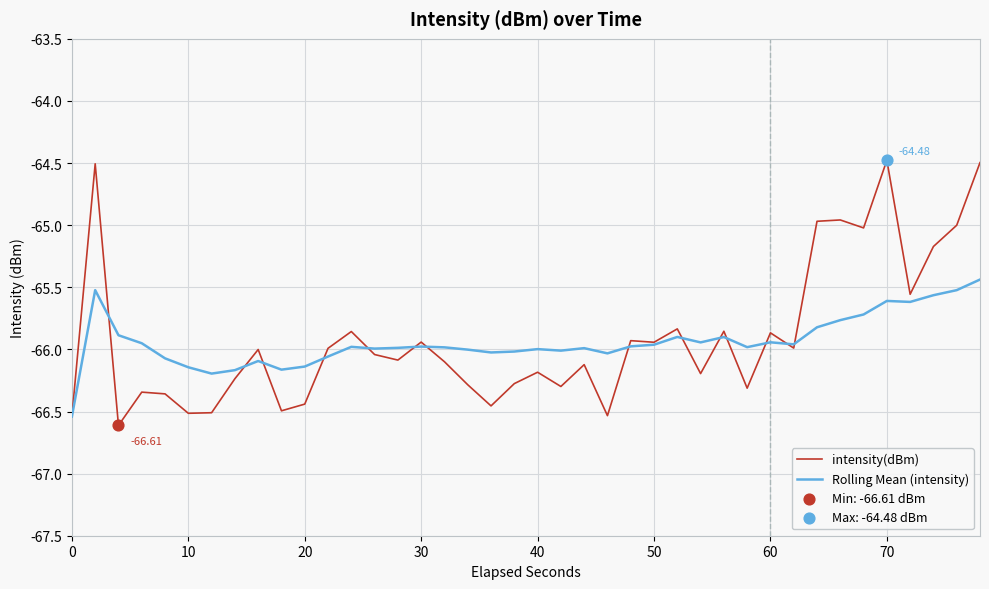

Which series has the largest range (max minus min)?

intensity(dBm)